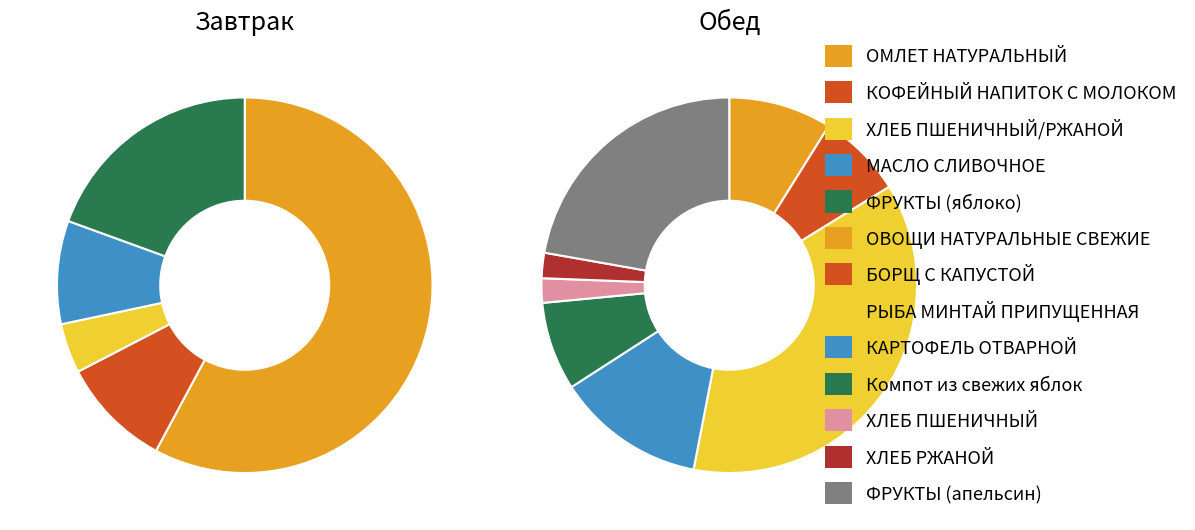

Which category has the biggest portion of the pie?

ОМЛЕТ НАТУРАЛЬНЫЙ